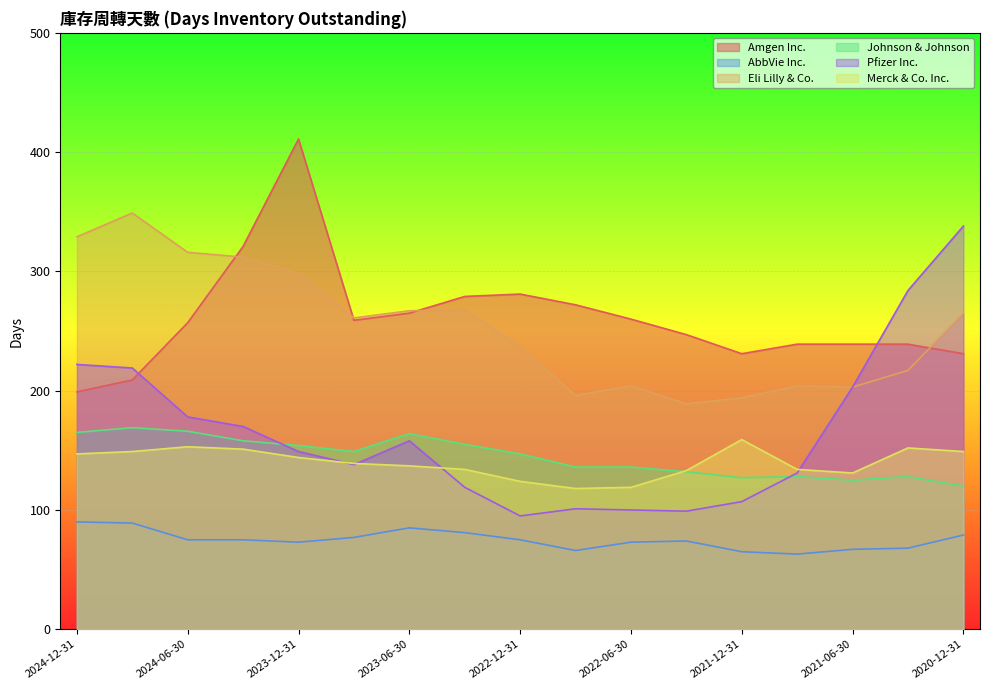

The Johnson & Johnson series shows 204 at 2023-03-31. True or false?

False